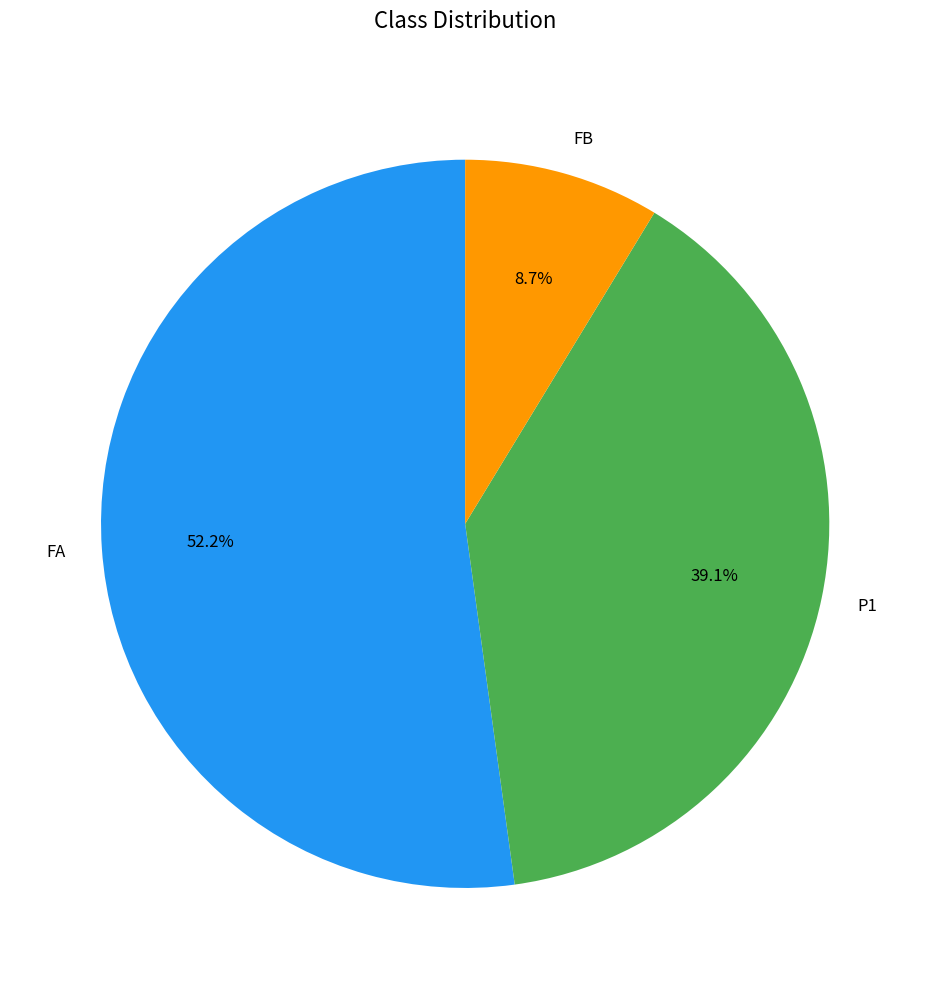

True or false: P1 accounts for 34% of the total.

False